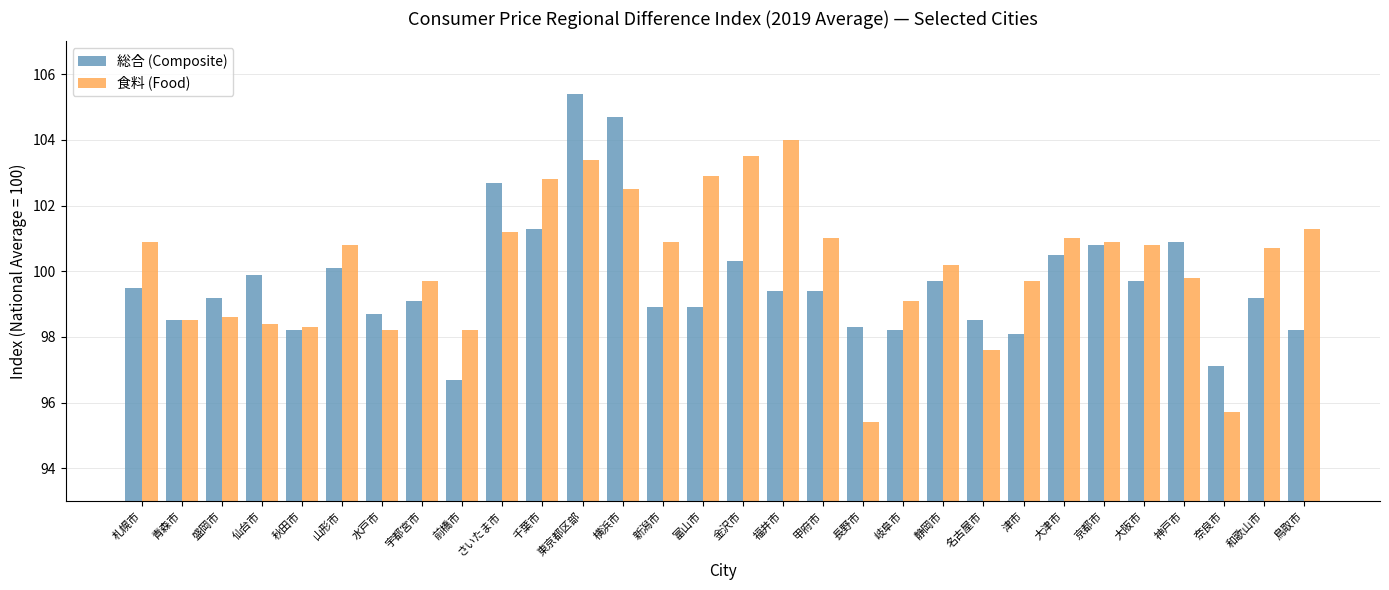

Rank the series by their maximum value, from lowest to highest.

食料 (Food), 総合 (Composite)